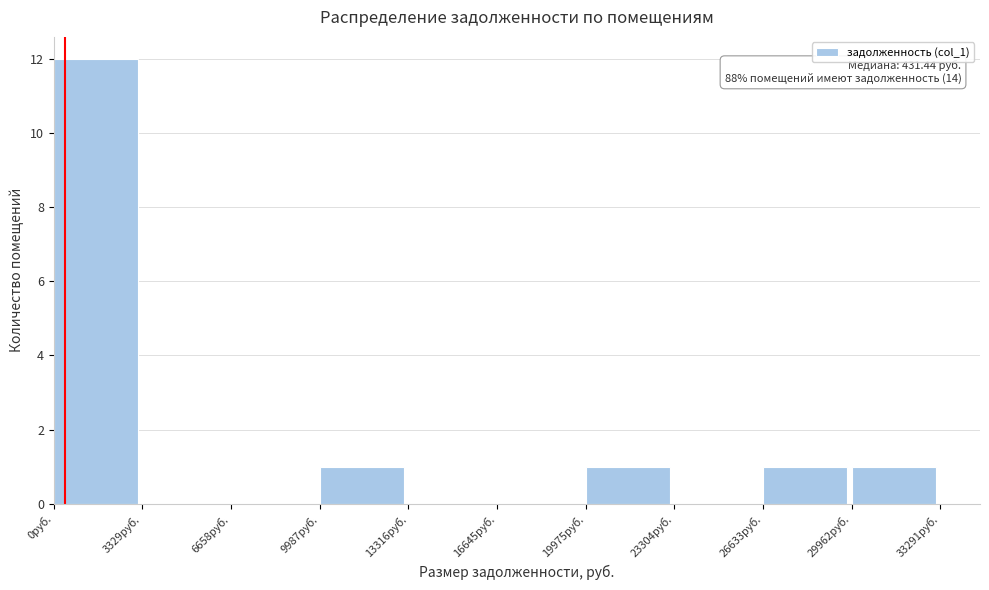

Which range on the x-axis has the tallest bar?

0 to 3500